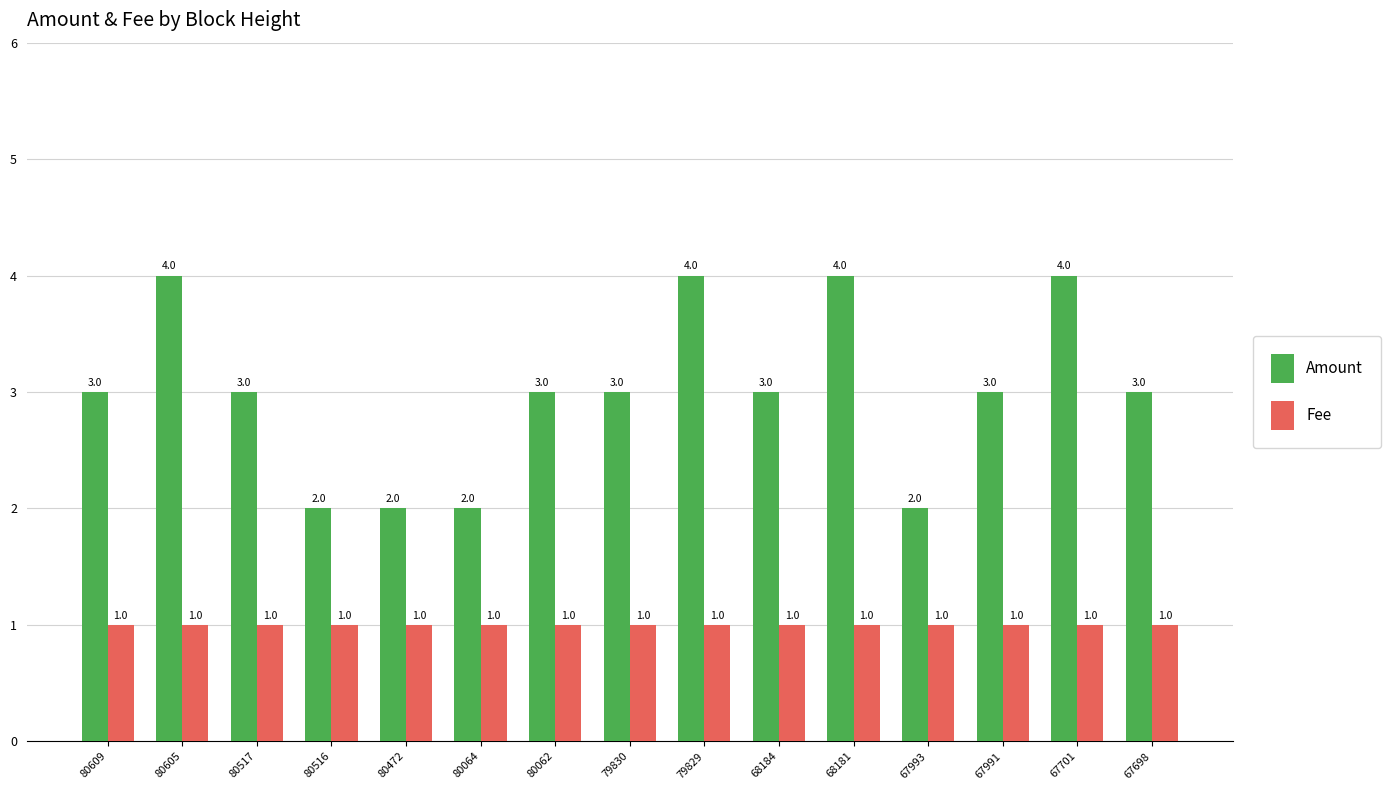

Is the value of Fee at 80064 greater than the value of Amount at 80472?

No